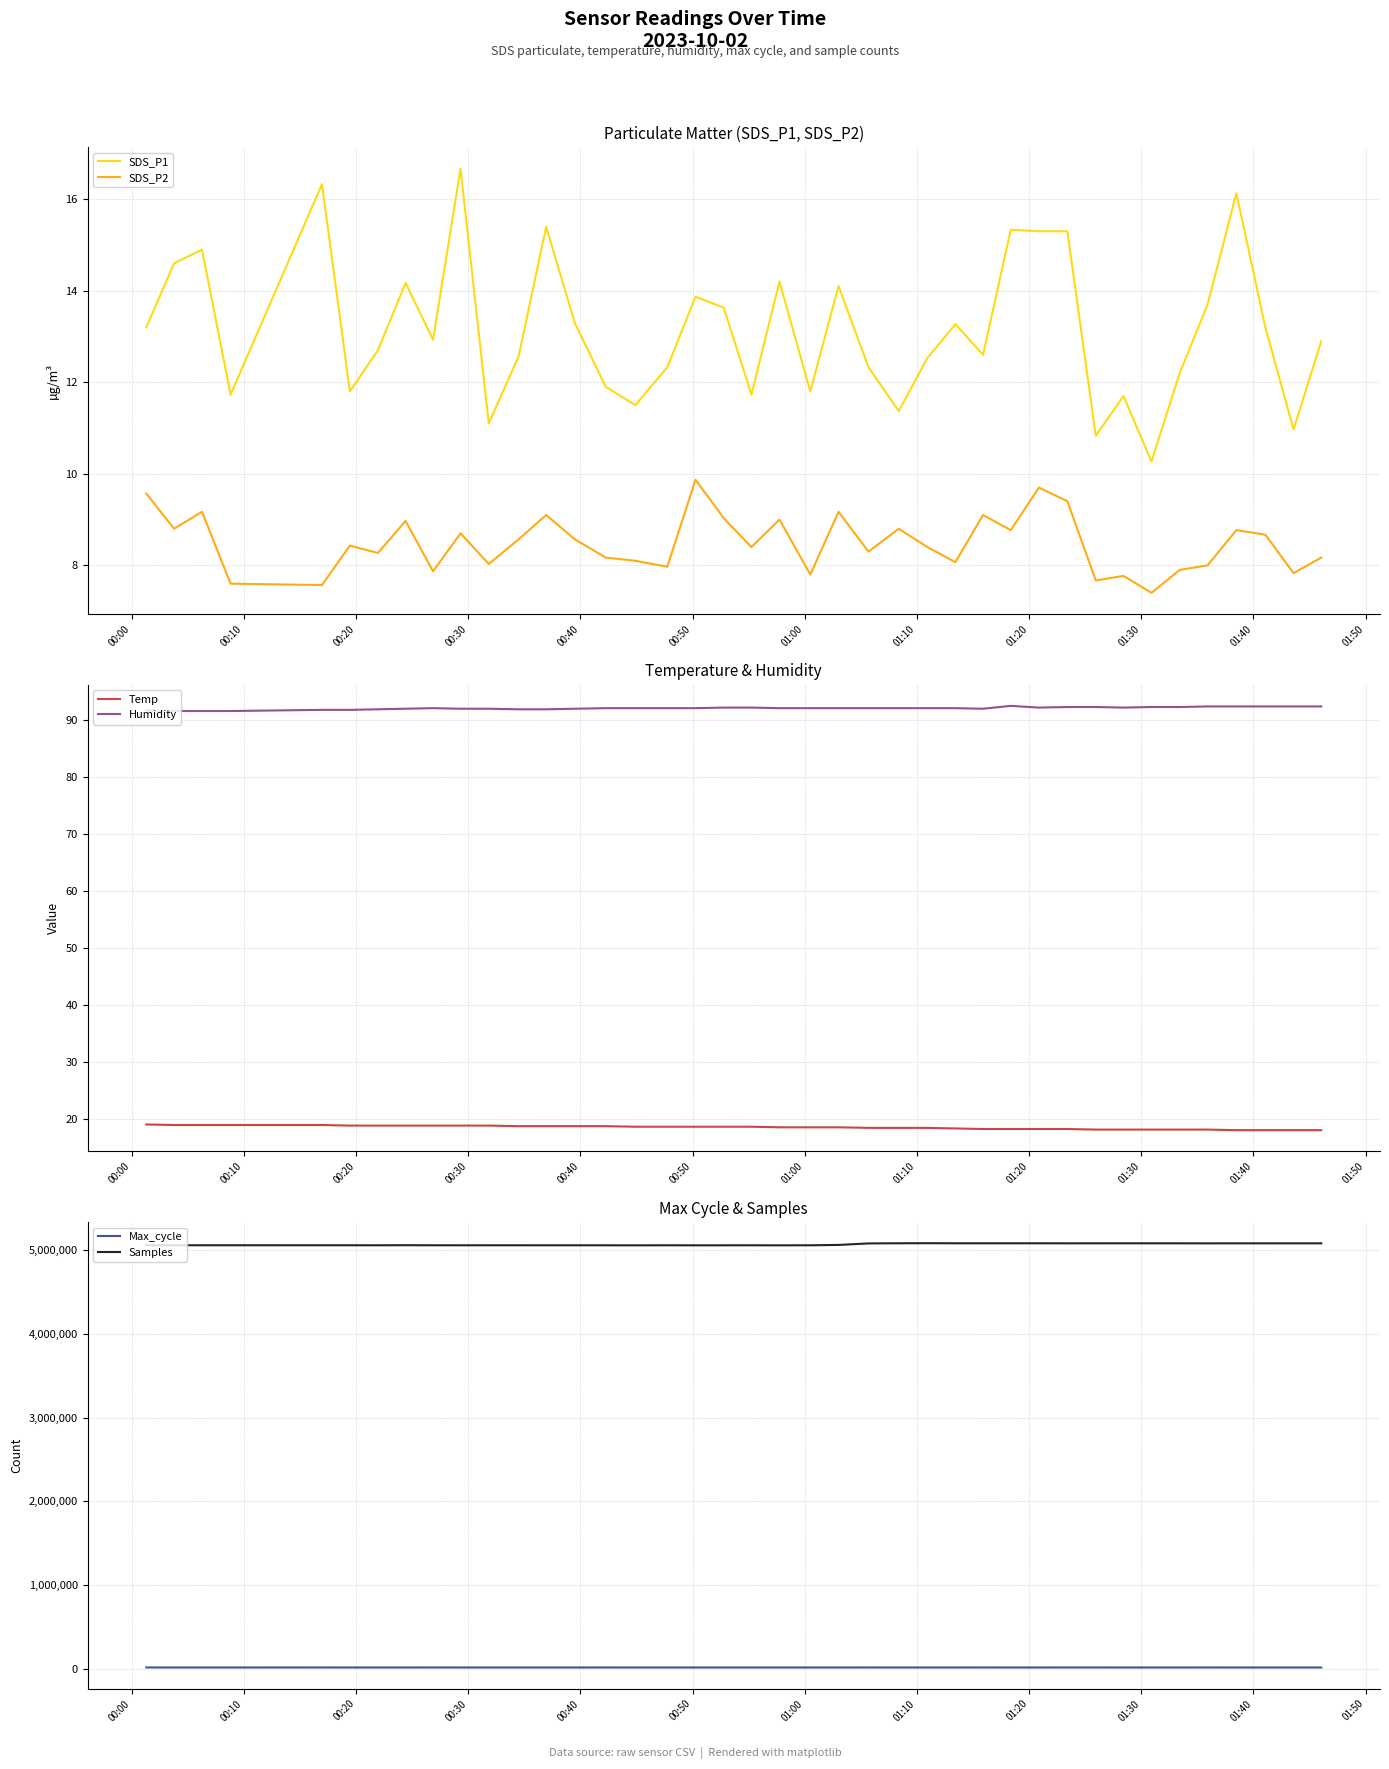

True or false: Temp and Humidity intersect in this chart.

False